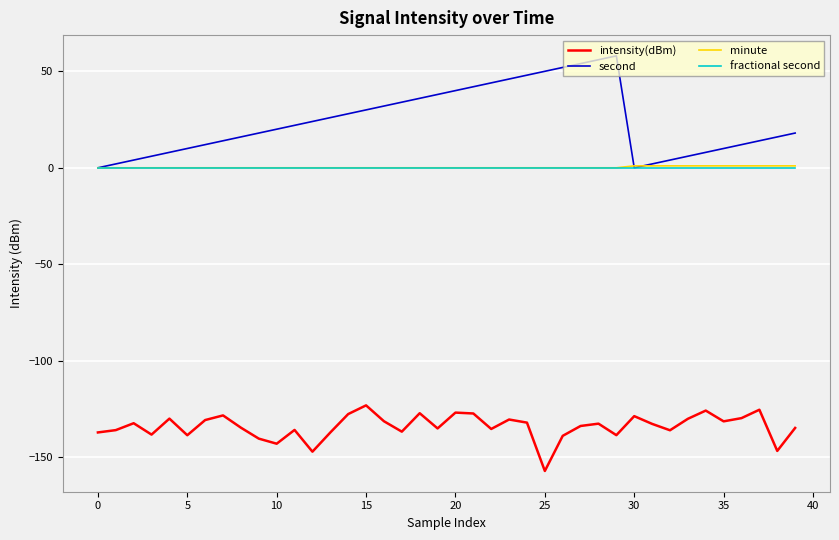

True or false: second and intensity(dBm) cross at least once.

False